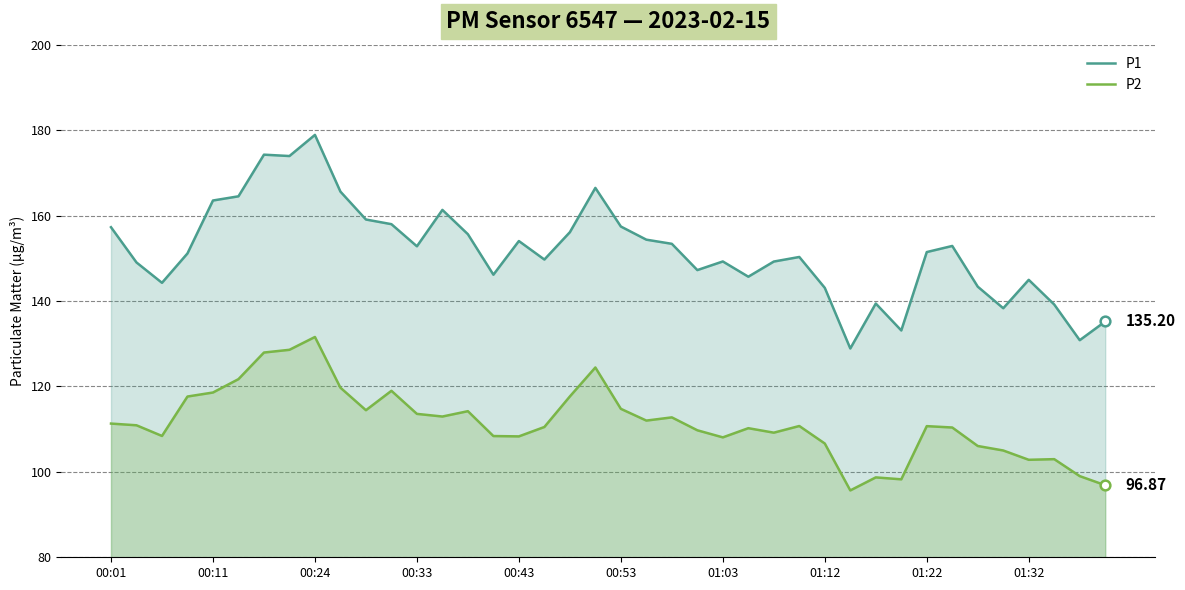

What is the value of the P2 point at the 12th from the left?

119.0